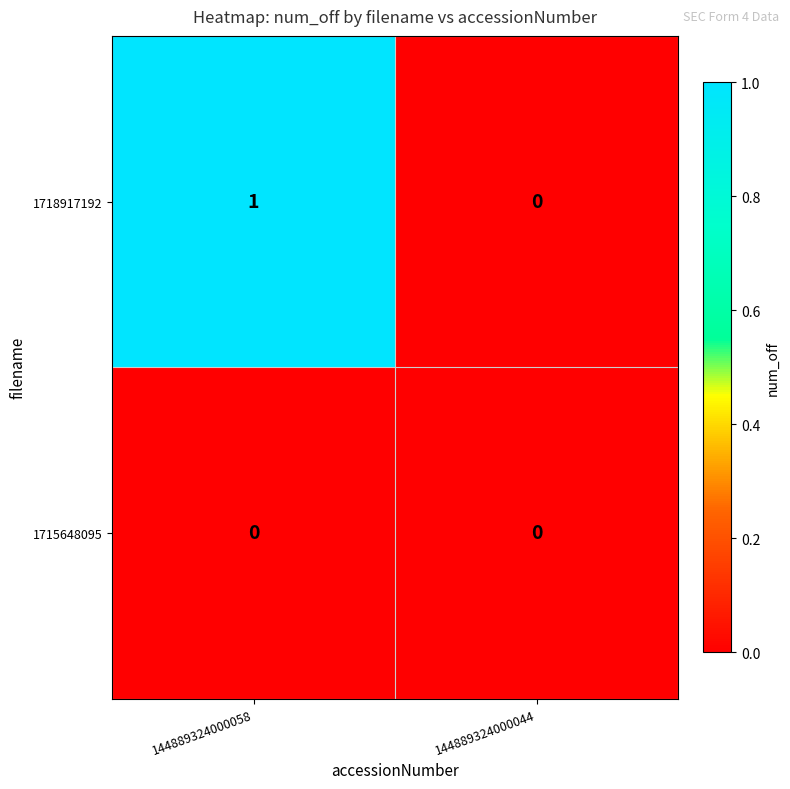

Reading right to left, list all the values displayed in this chart.

1718917192: 144889324000044=0	144889324000058=1
1715648095: 144889324000044=0	144889324000058=0